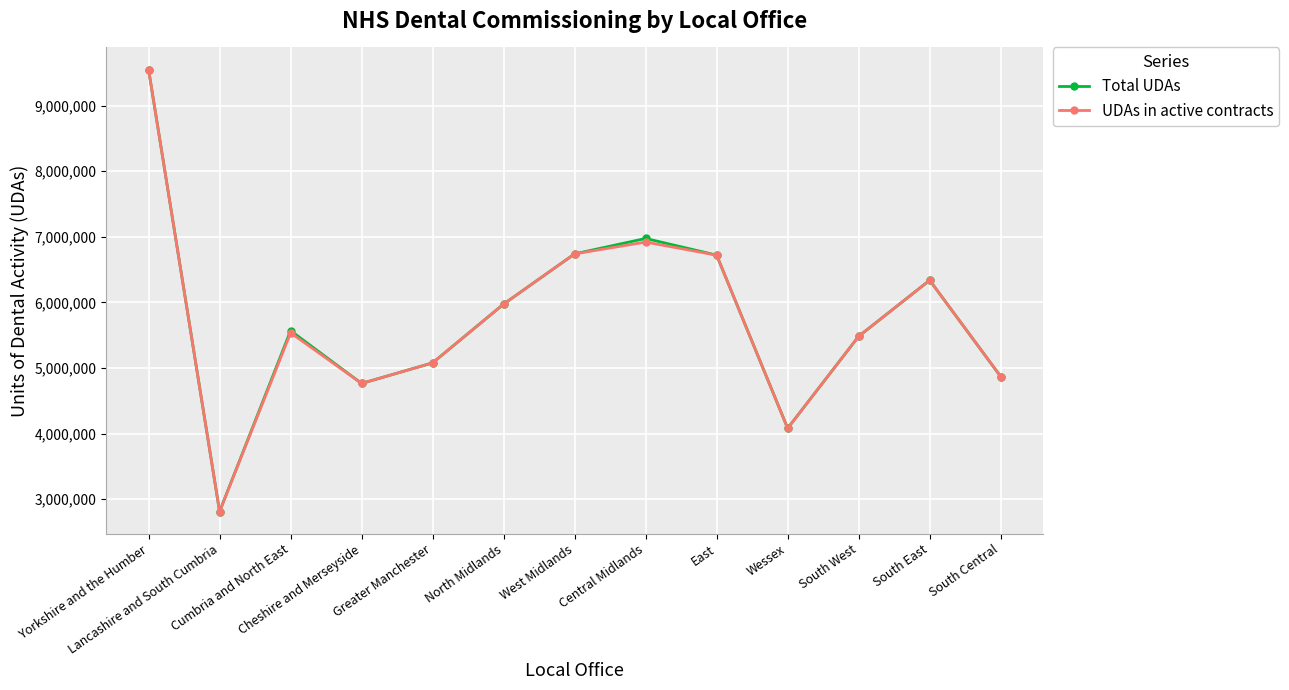

Is it true that UDAs in active contracts equals 6720956 at East?

True